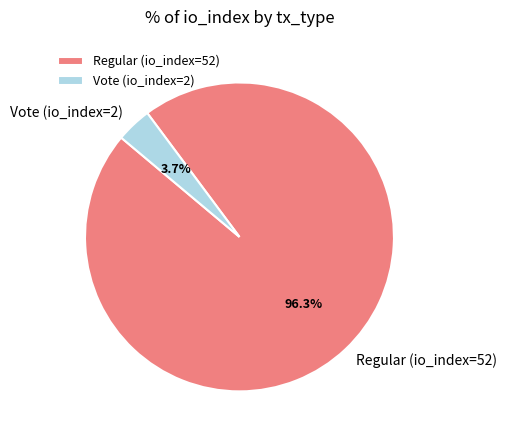

How many segments does this pie chart have?

2